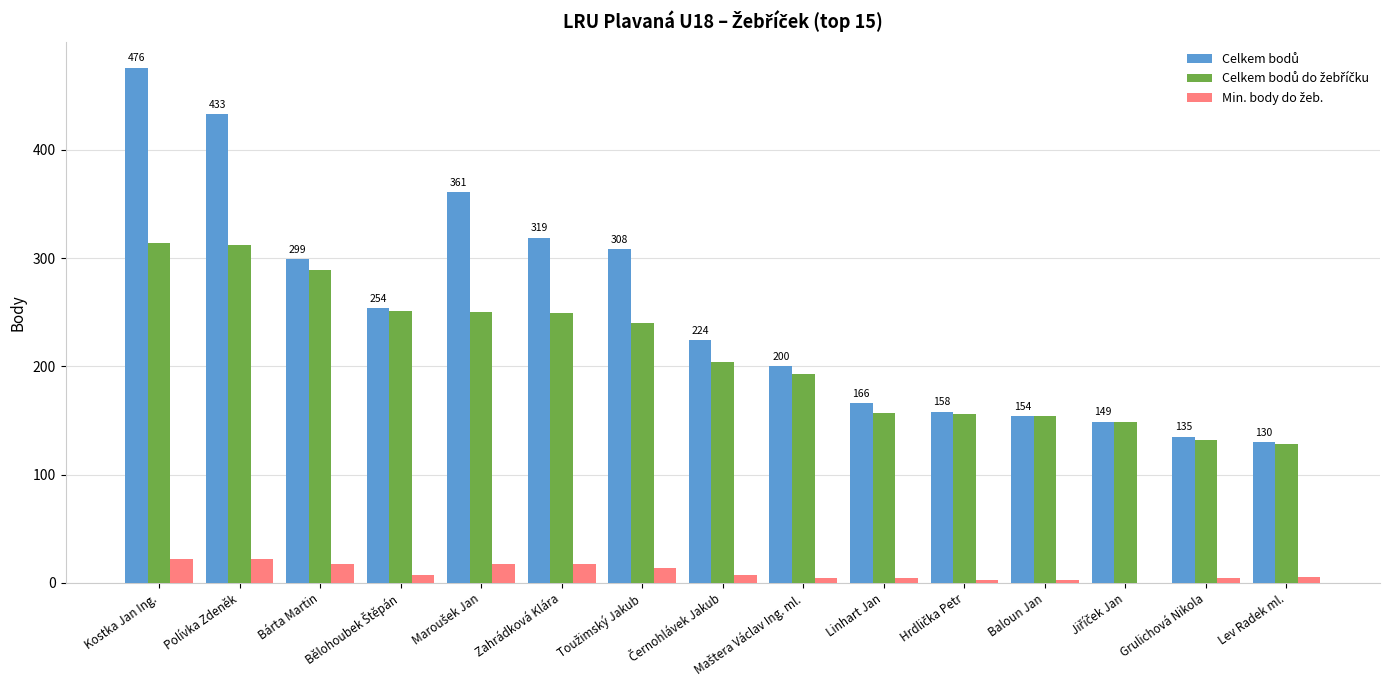

At which category is the sum across all series the highest?

Kostka Jan Ing.